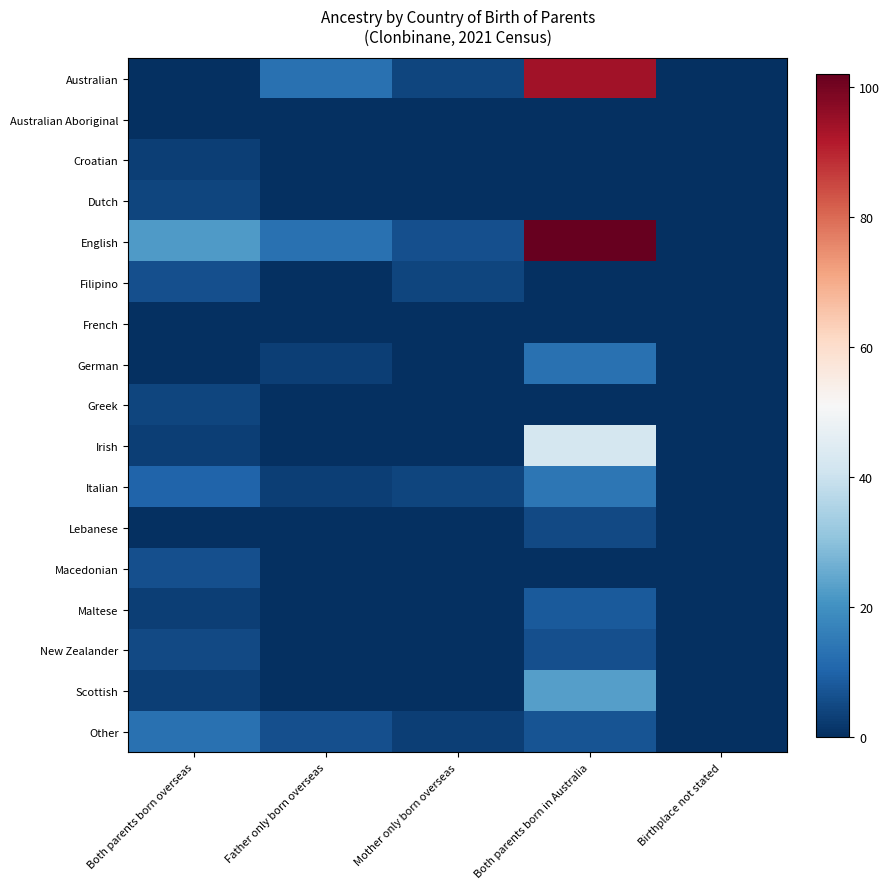

What is the total value across all series at Both parents born in Australia?

314